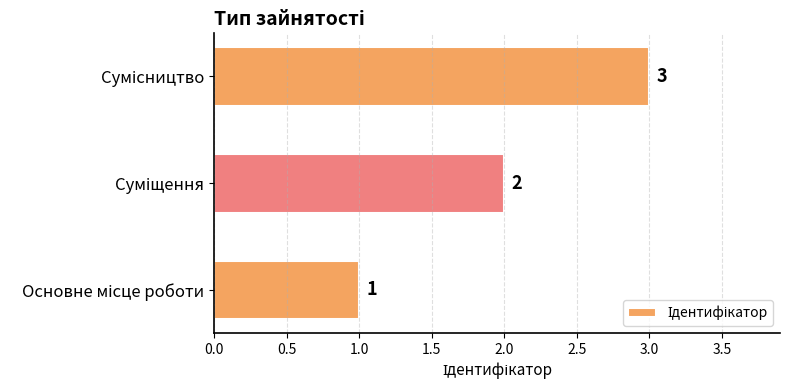

What is the sum of all values?

6